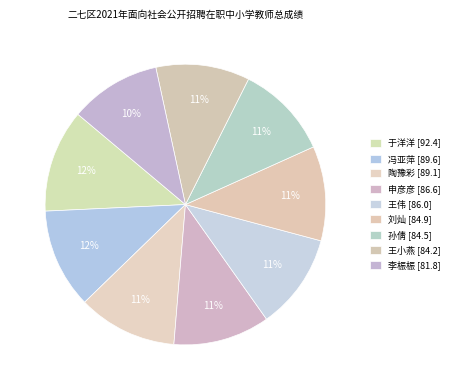

To the nearest percent, what is the difference between the largest and smallest slice percentages?

1%